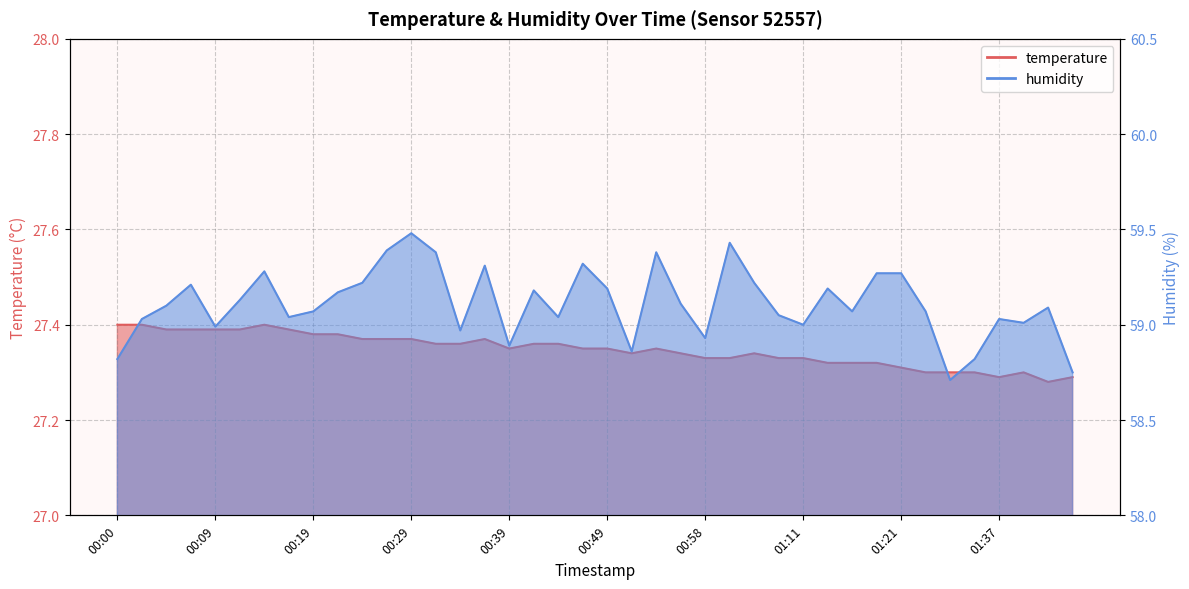

What is the label of the 32nd point from the right?

00:19